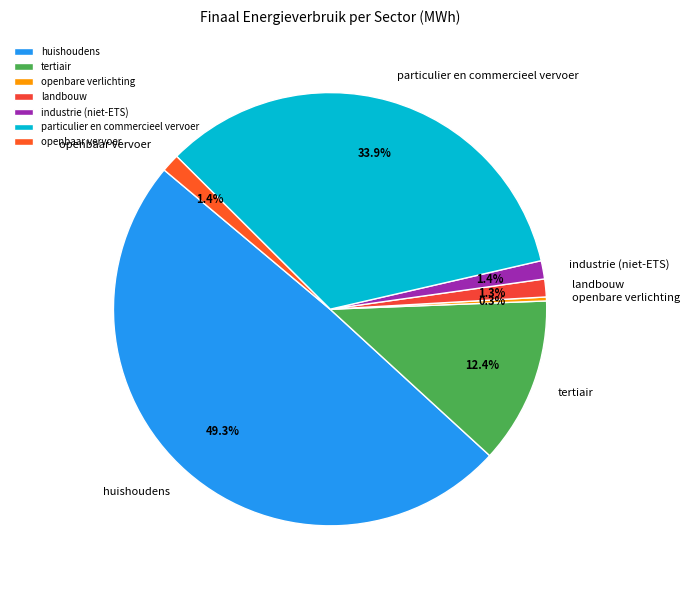

Combined, what portion of the pie is tertiair and huishoudens?

61.7%